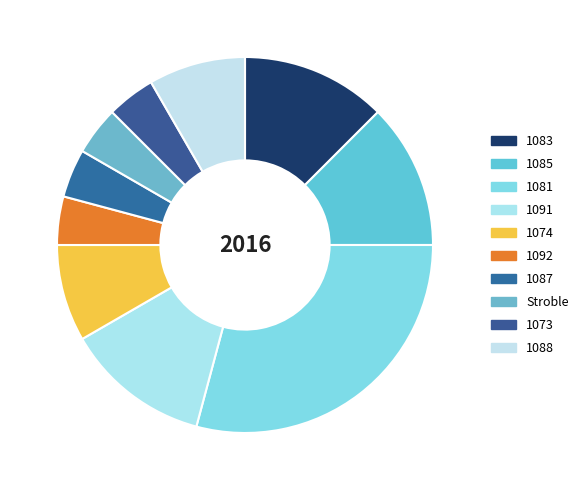

Combined, what portion of the pie is 1073 and 1081?

33.3%